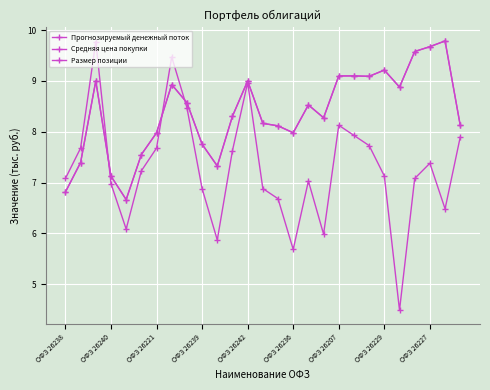

How many intersections are there between Прогнозируемый денежный поток and Средняя цена покупки?

3